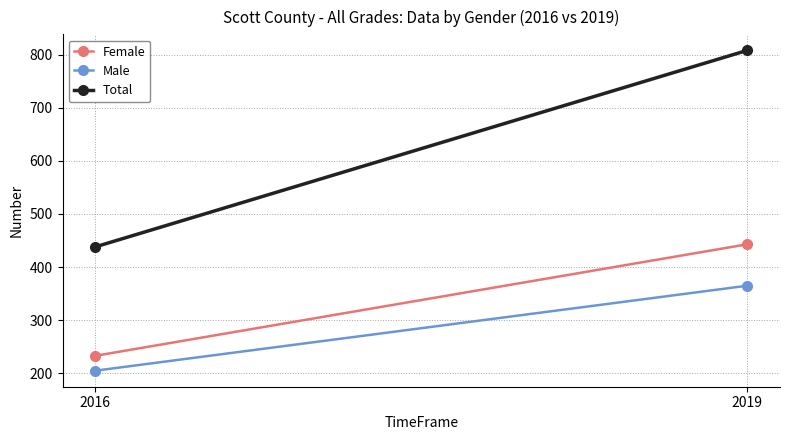

True or false: Male has a value of 205 at 2016.

True